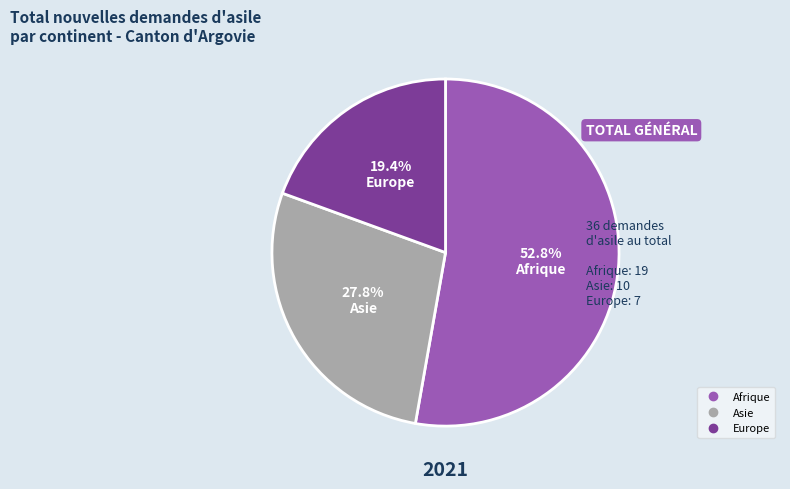

What is the total percentage of Asie and Afrique?

80.6%